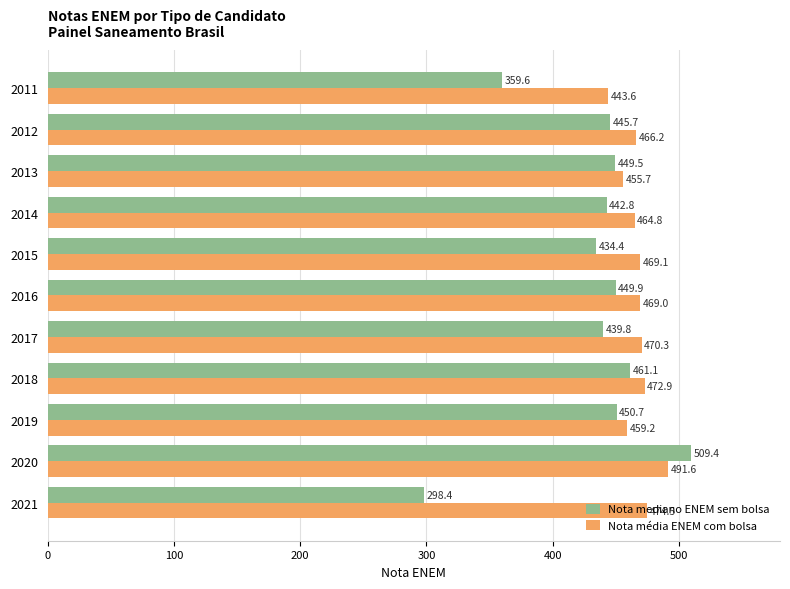

What is the minimum value shown in the chart?

298.4